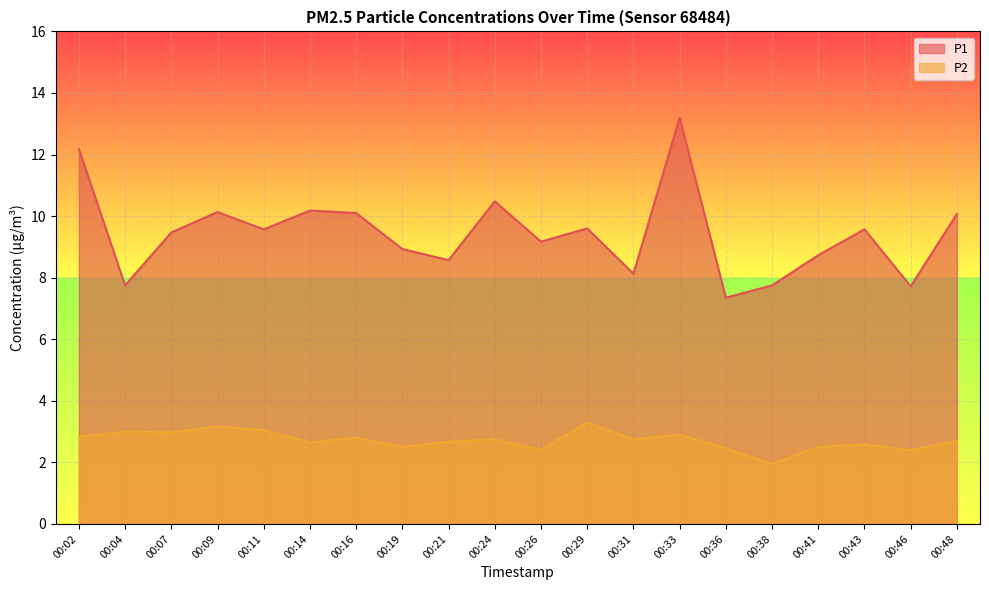

What is the maximum value for P2?

3.3